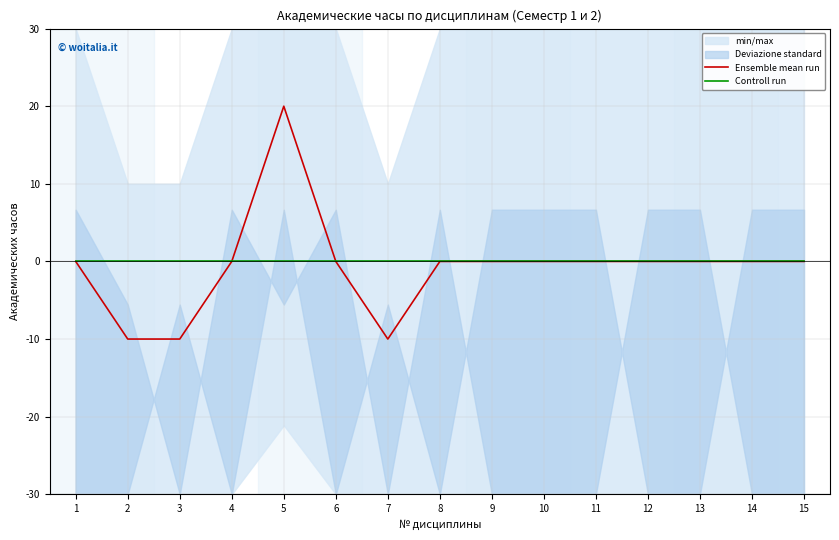

How many values in Ensemble mean run are below zero?

3